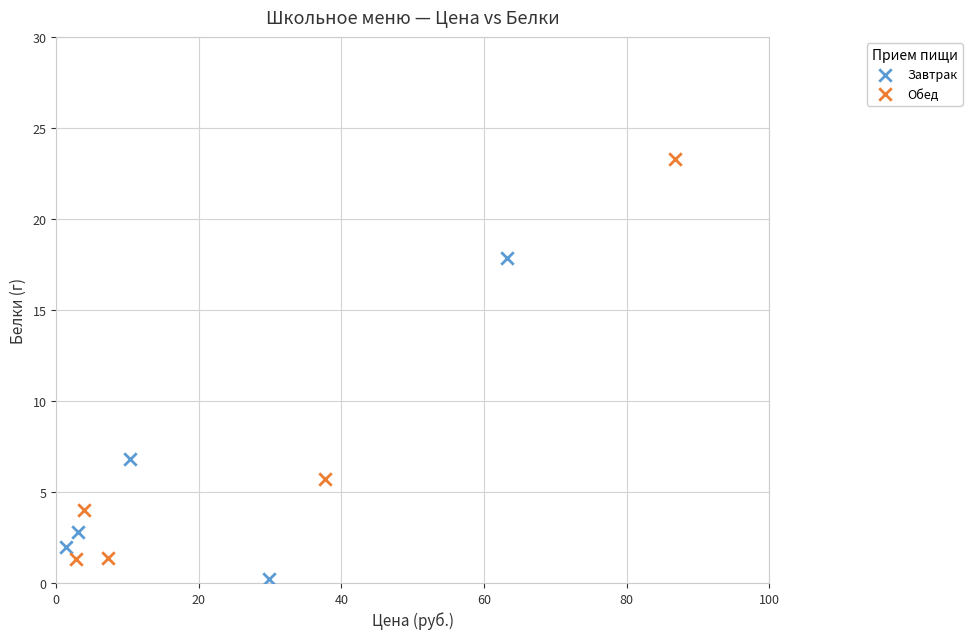

What are all the series names shown in the legend?

Завтрак, Обед